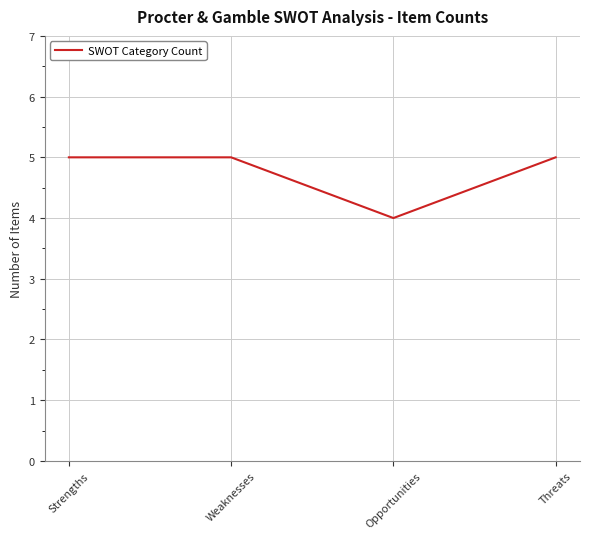

True or false: the data shows 5 at Strengths.

True